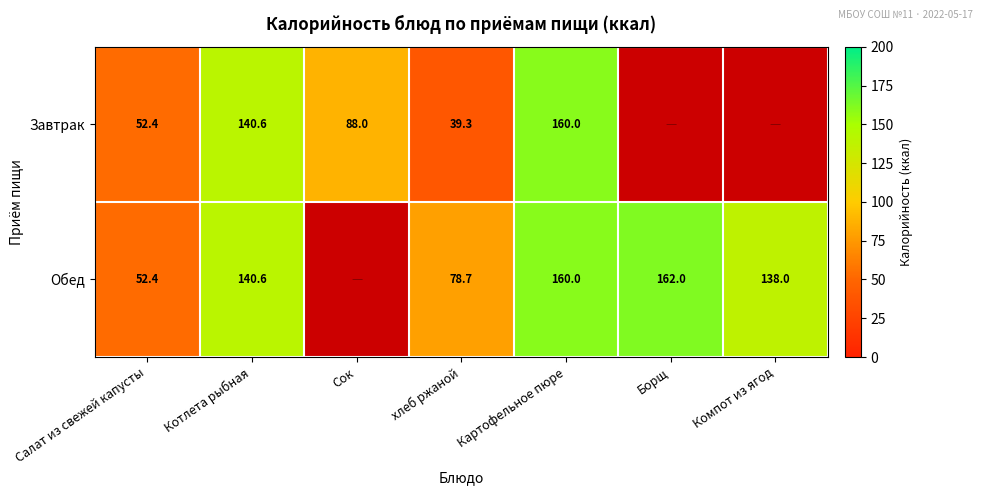

What is the greatest value displayed?

162.0